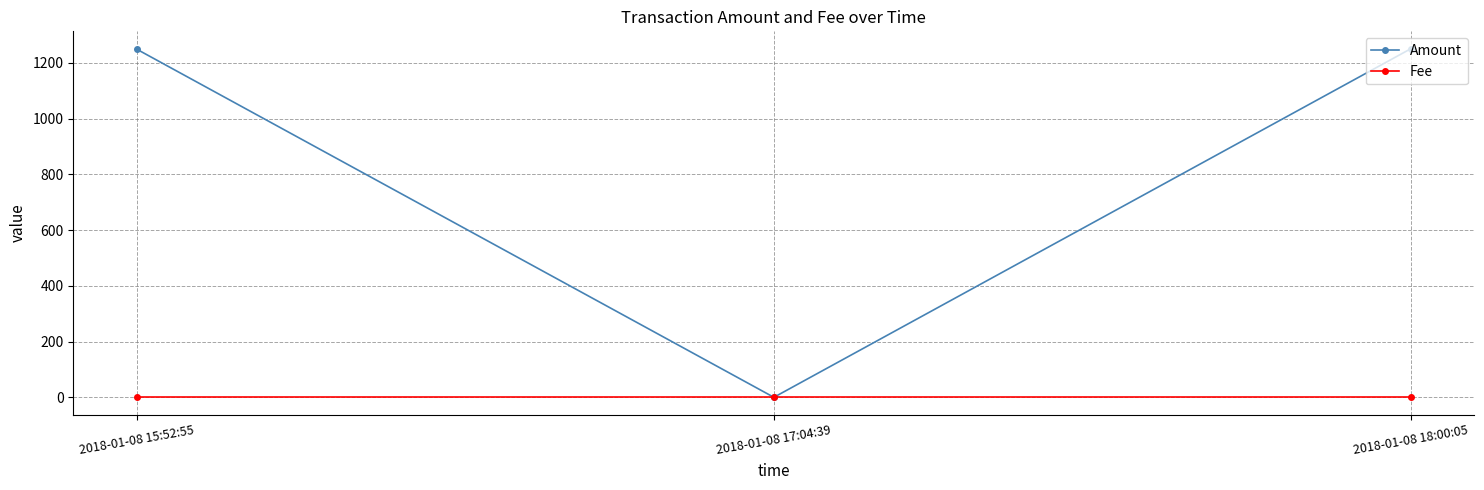

What is the sum of all Amount values?

2500